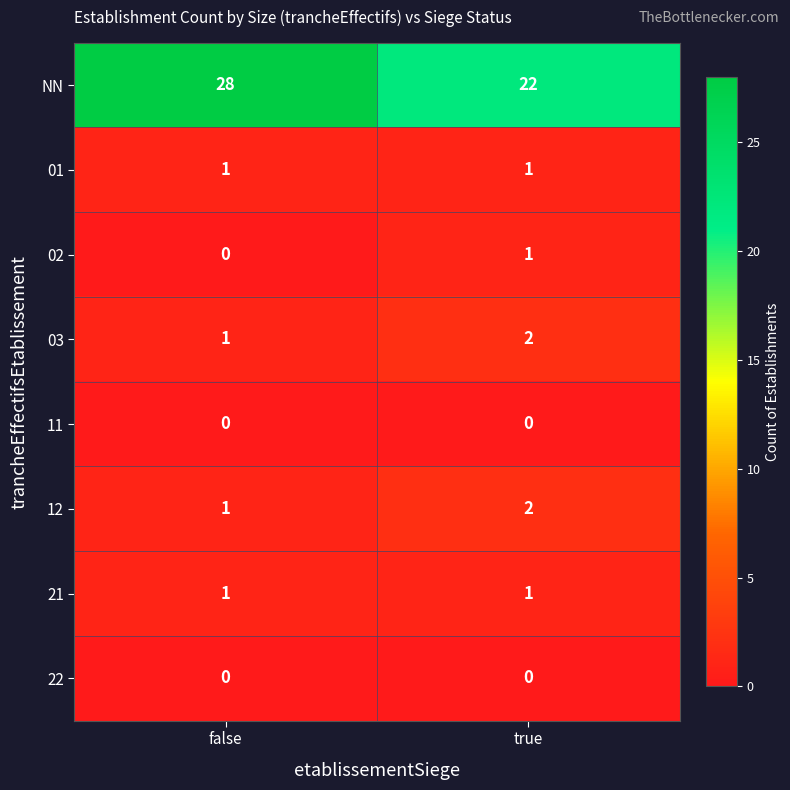

At which label is 12 closest to 1?

false